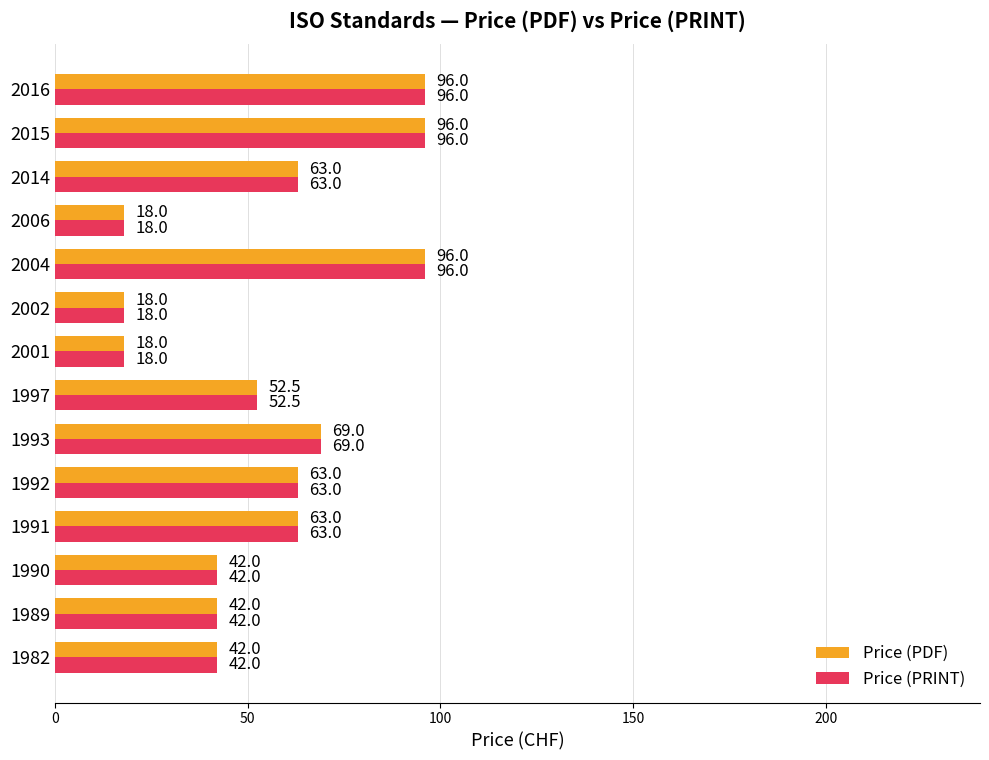

The Price (PRINT) series shows 104.3 at 1991. True or false?

False